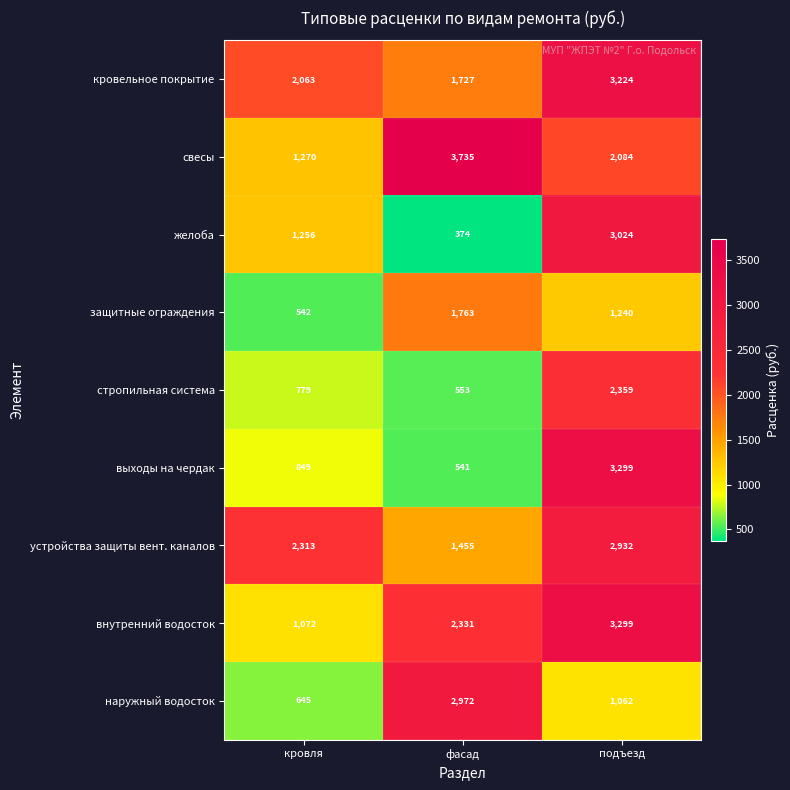

At фасад, list the series in order from smallest to largest.

желоба, выходы на чердак, стропильная система, устройства защиты вент. каналов, кровельное покрытие, защитные ограждения, внутренний водосток, наружный водосток, свесы